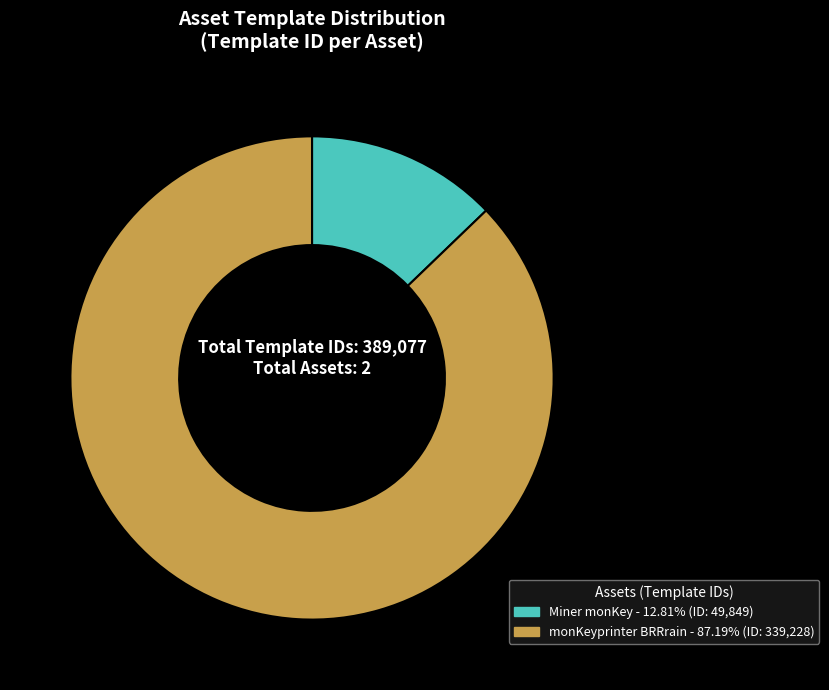

Does any single category account for the majority?

Yes